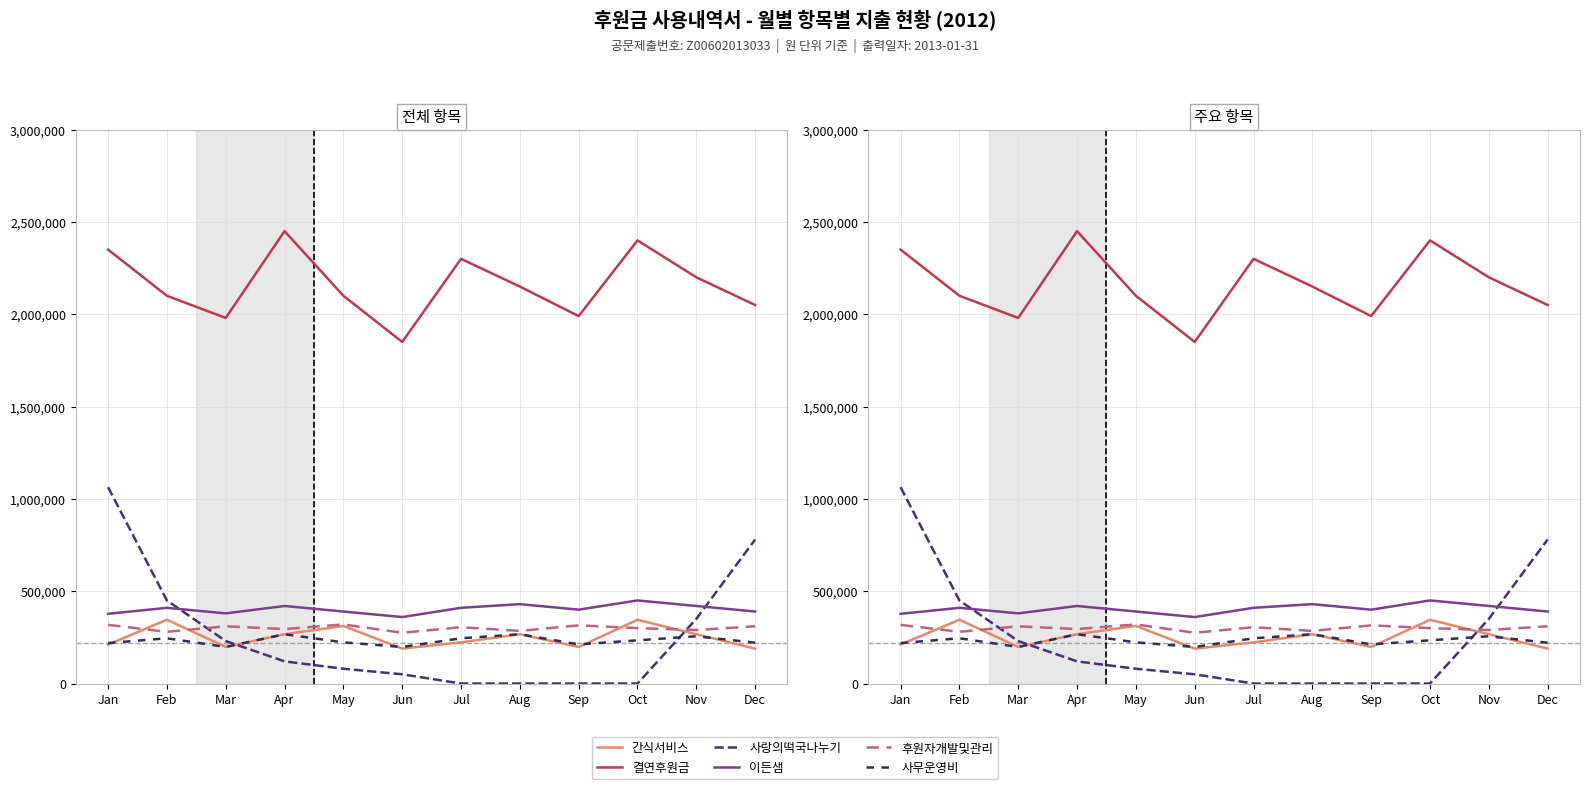

Between which two adjacent categories do 후원자개발및관리 and 간식서비스 first intersect?

Jan and Feb